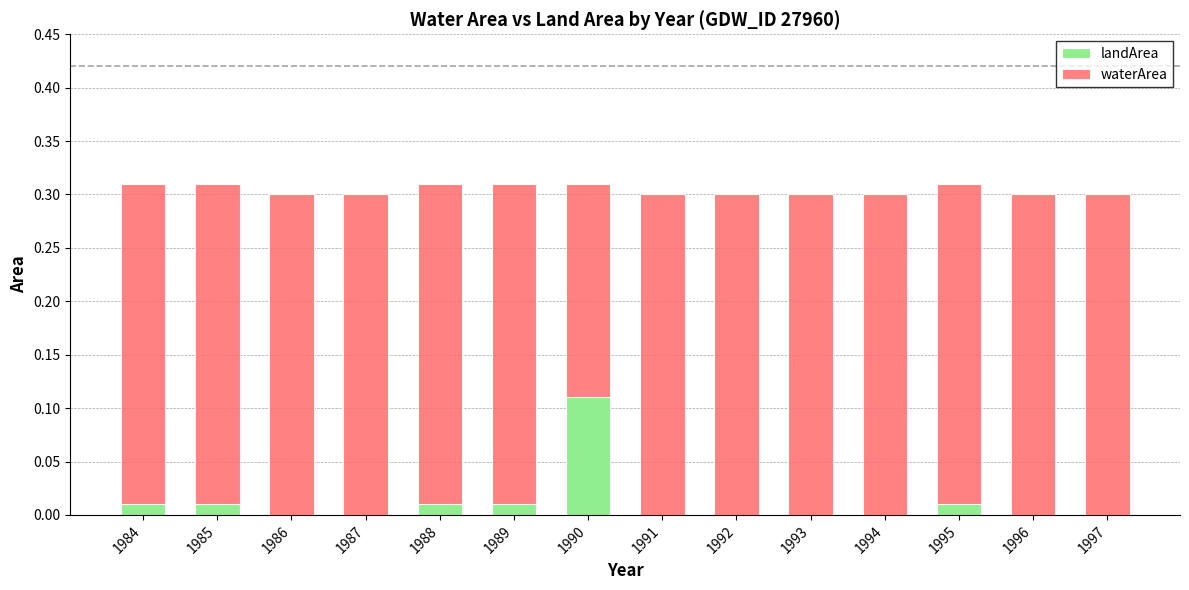

True or false: landArea has a value of 0.0 at 1991.

True